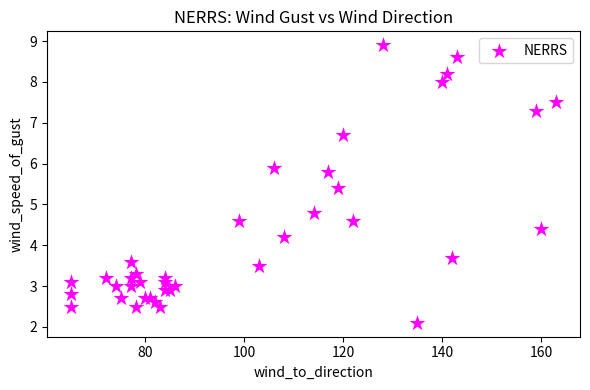

What Y value in the scatter plot is closest to 5?

4.8